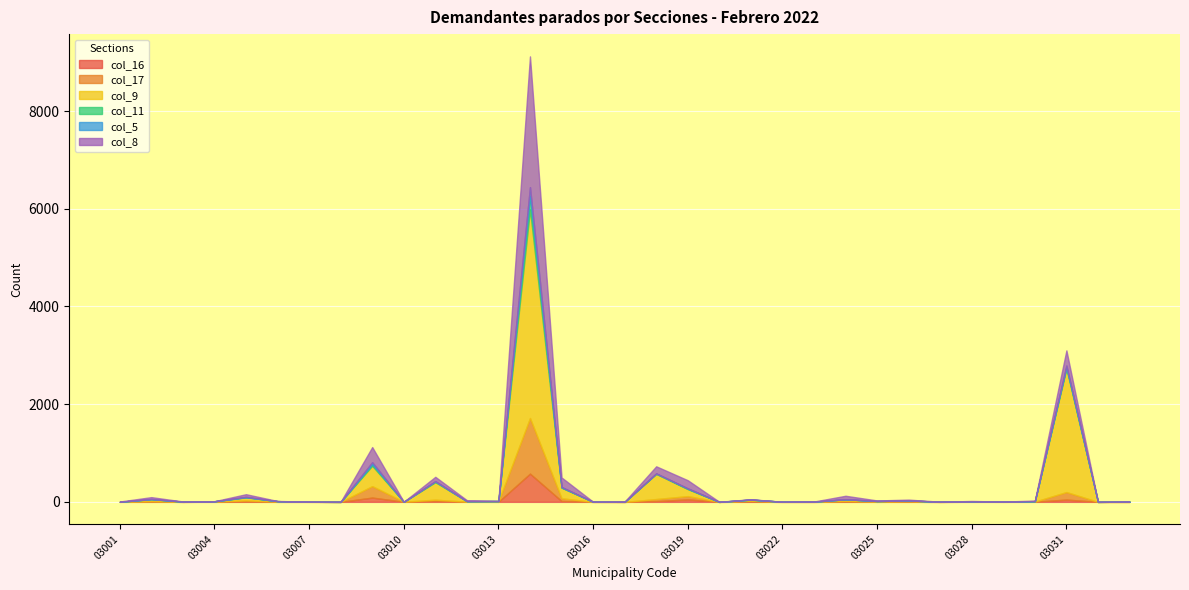

At which label does col_17 first exceed 3?

03002